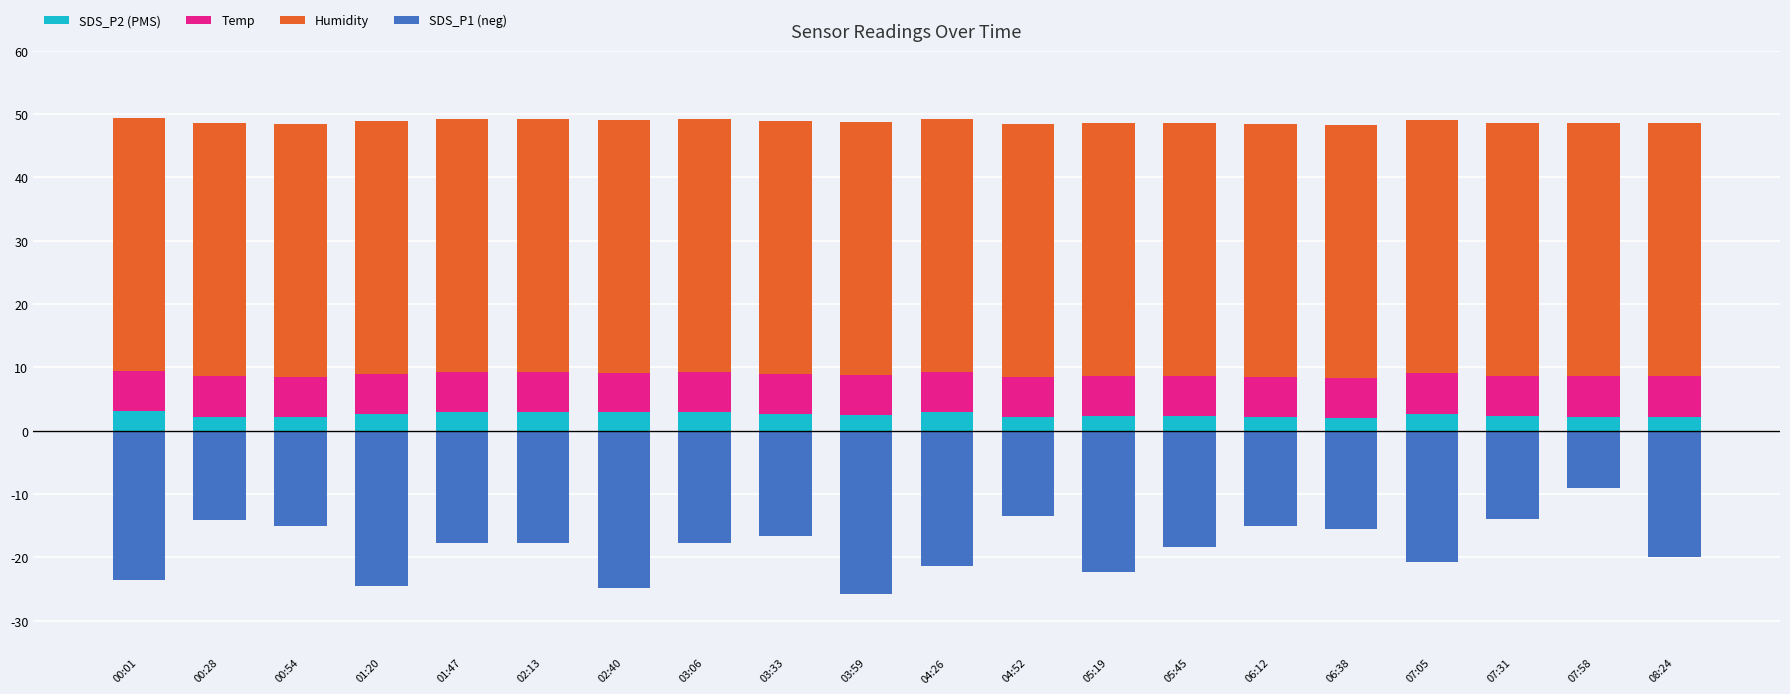

Rank the series by their maximum value, from lowest to highest.

SDS_P1 (neg), SDS_P2 (PMS), Temp, Humidity